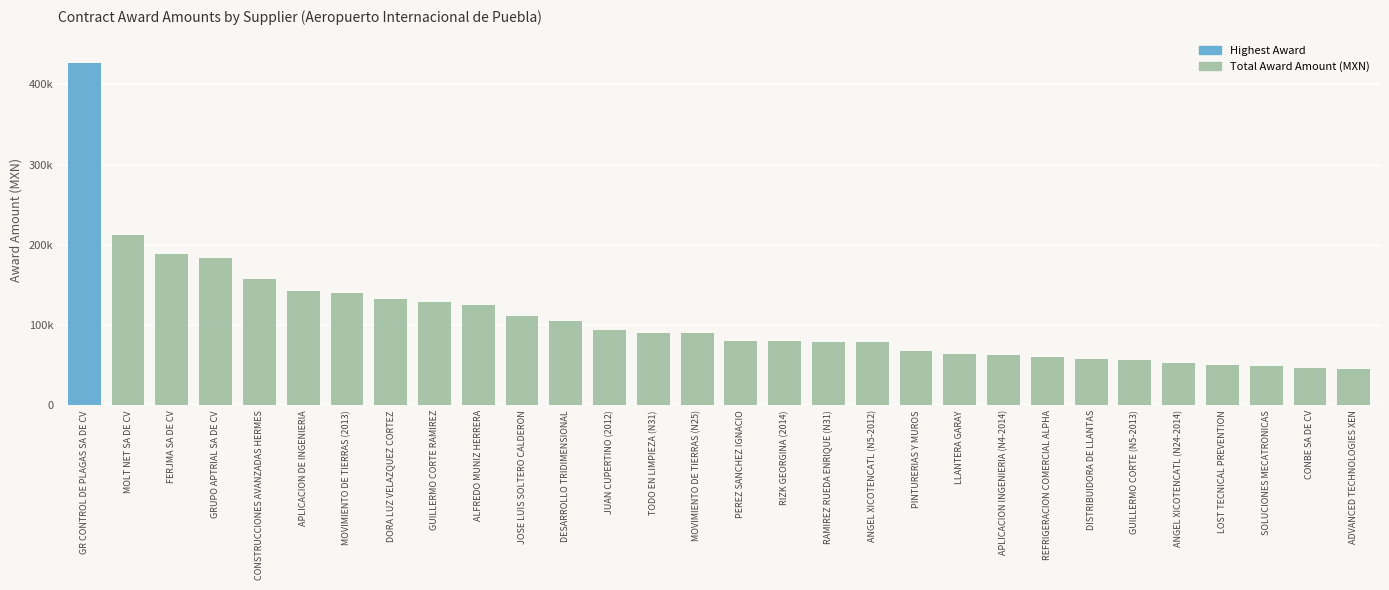

What is the value of the 9th bar from the left?

128500.0